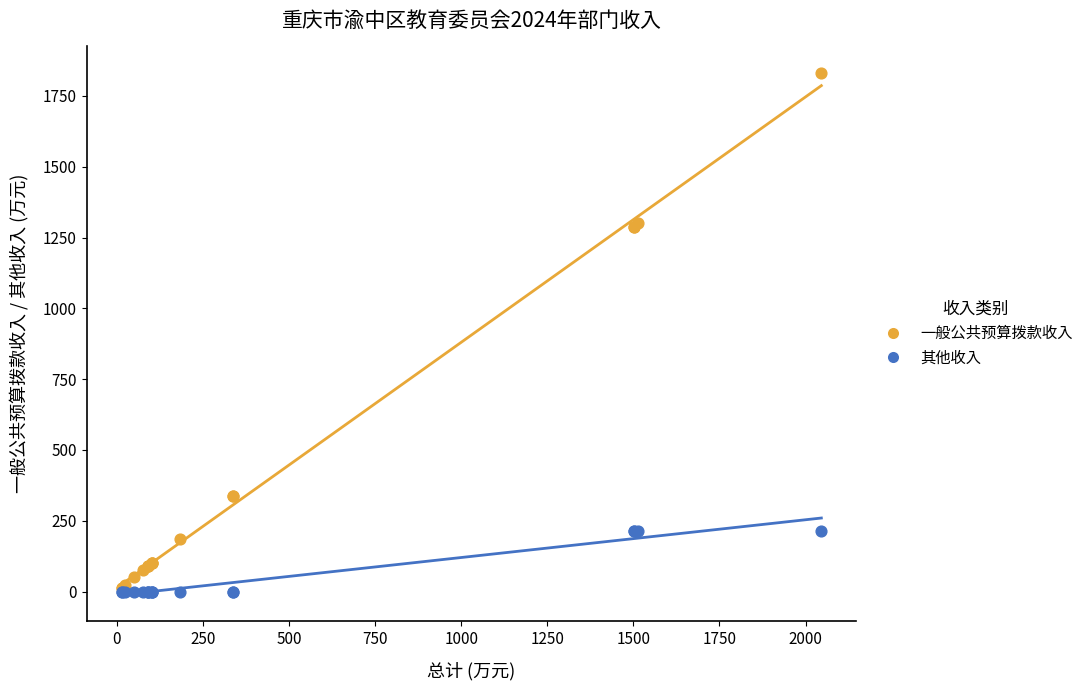

What are all the series names shown in the legend?

一般公共预算拨款收入, 其他收入